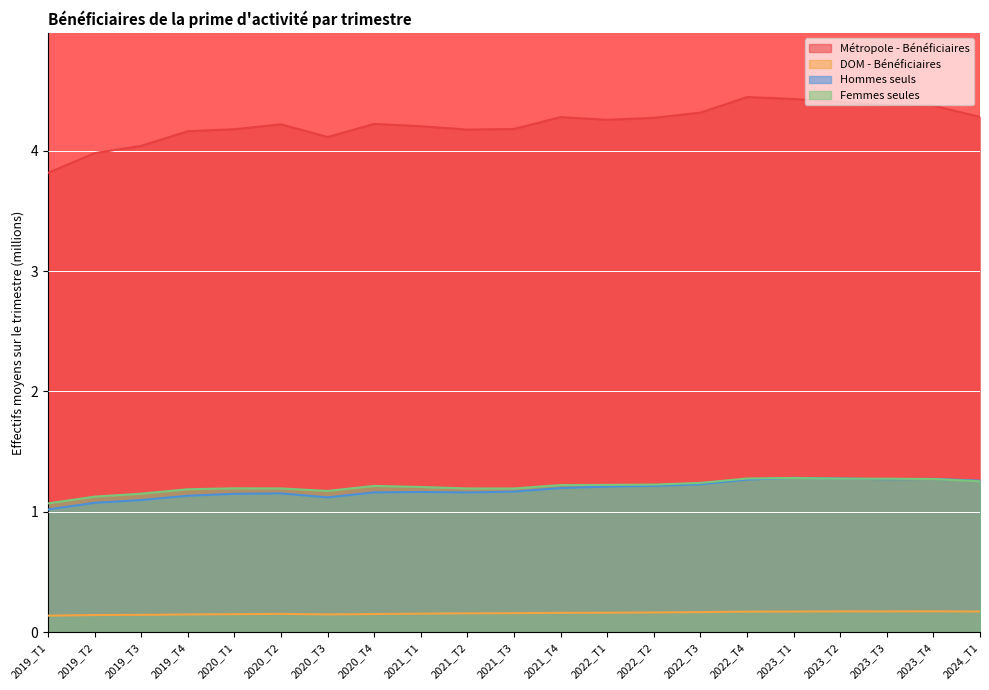

How many DOM - Bénéficiaires values are between 0 and 1?

21